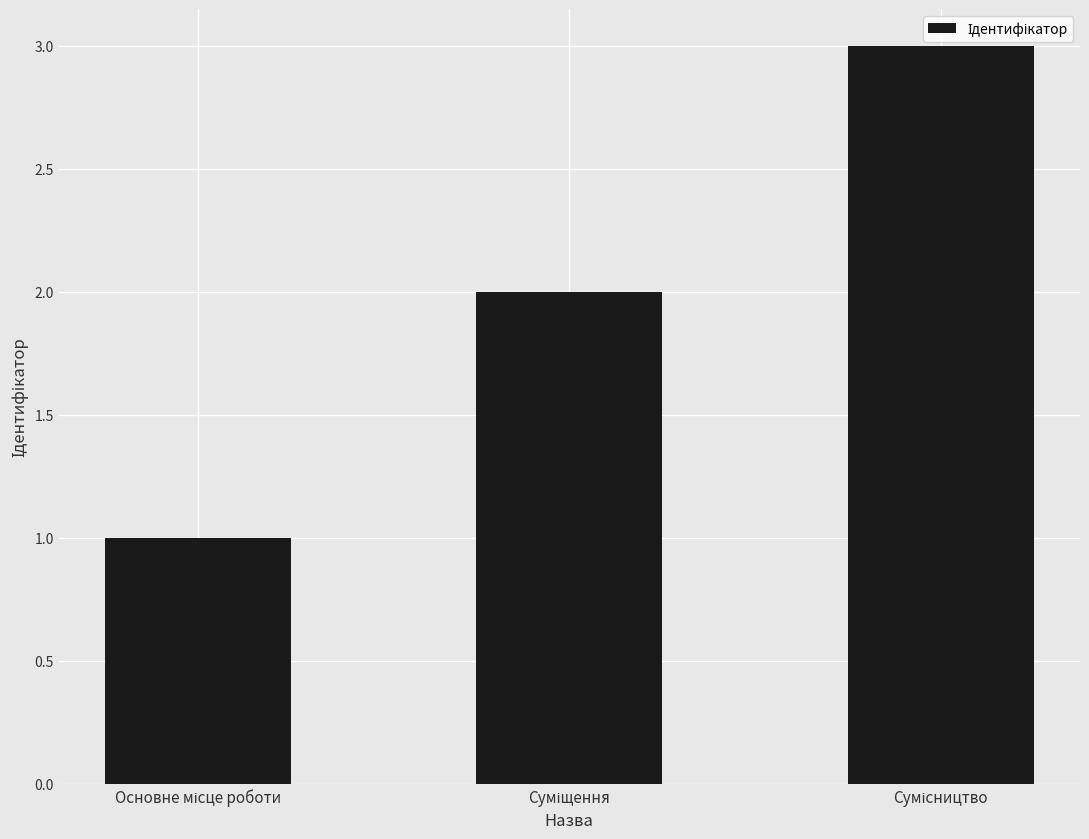

How many bars are there in total?

3